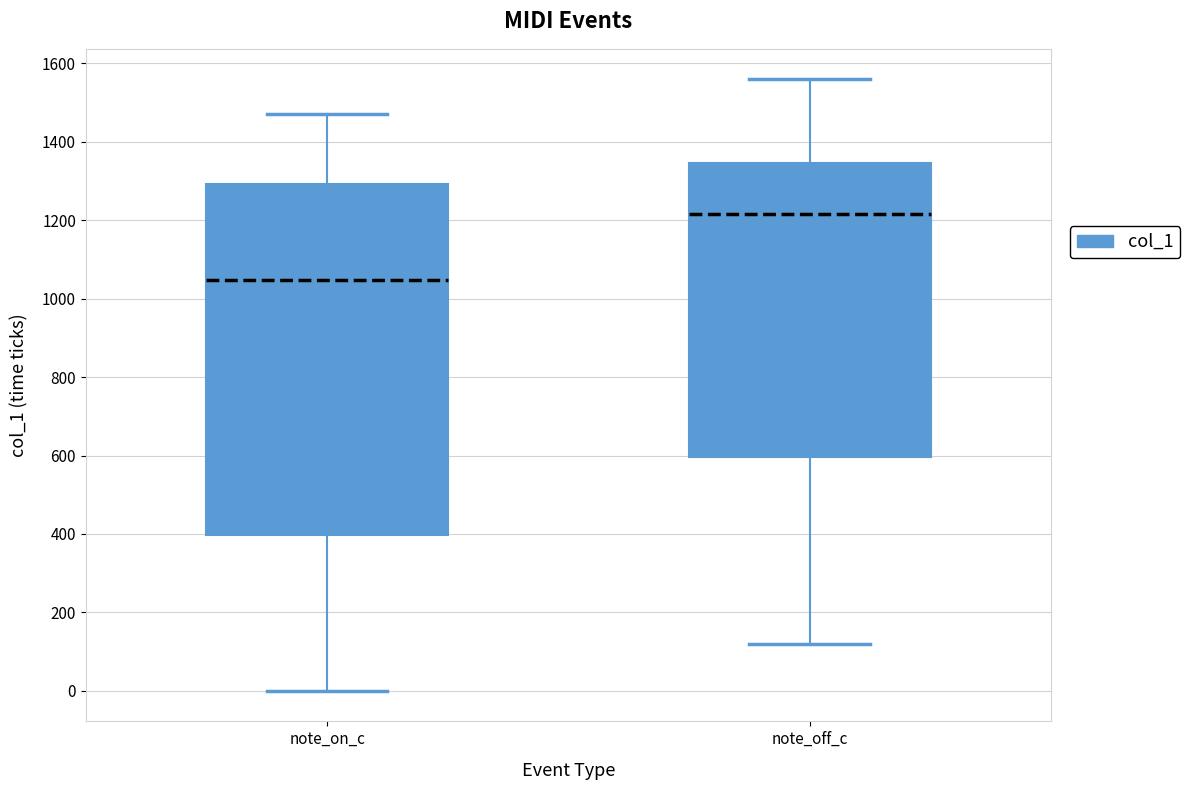

Which box is the tallest, from its lower edge to its upper edge?

note_on_c